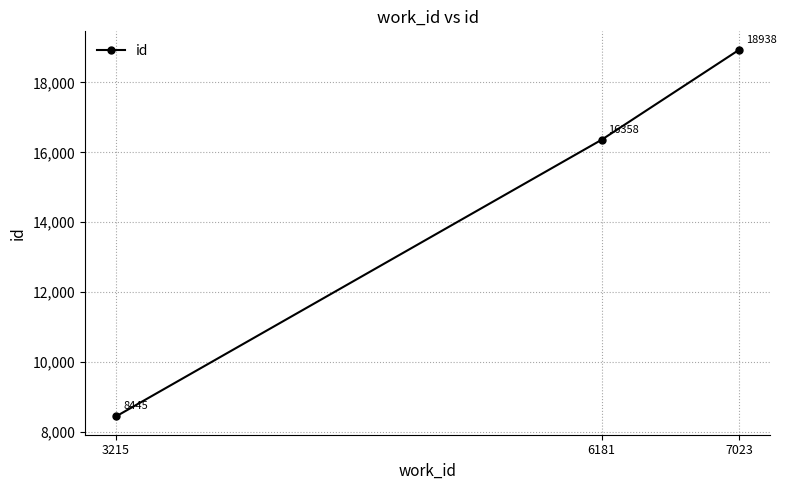

Count the number of categories in the chart.

3